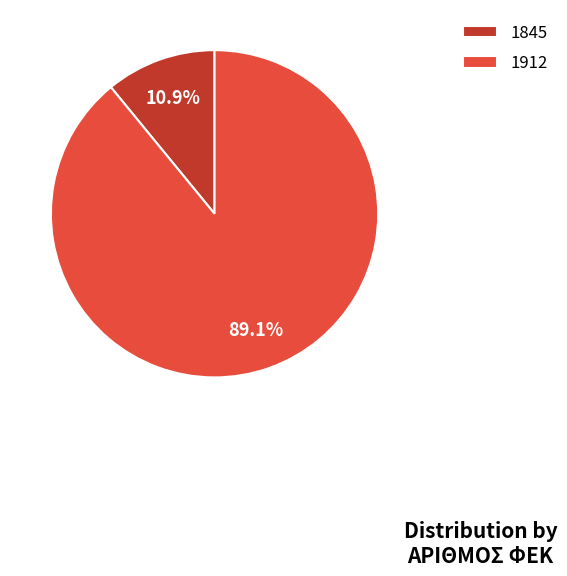

Rank the categories by value from lowest to highest.

1845, 1912